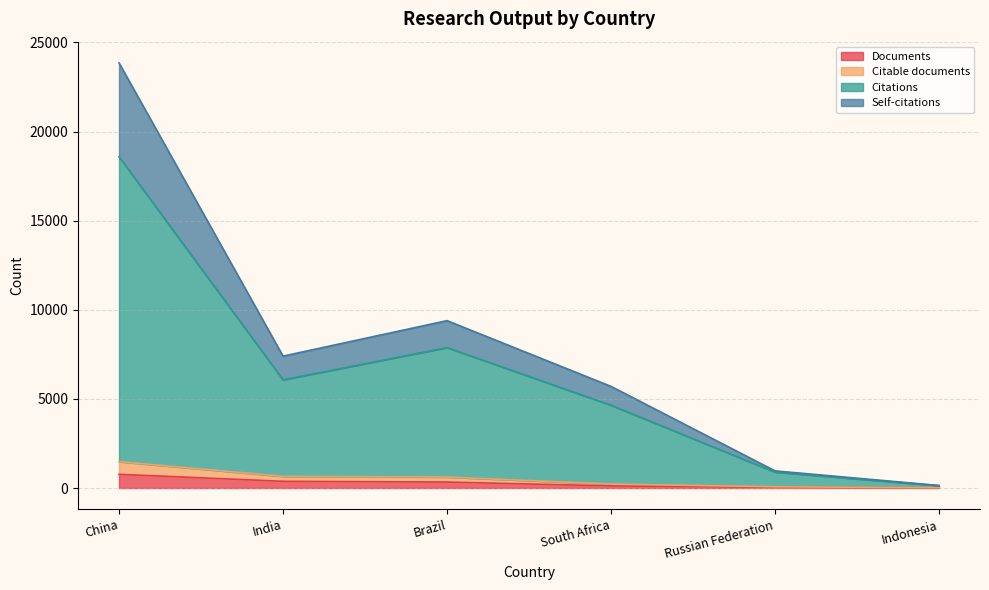

Reading right to left, list all the values displayed in this chart.

Documents: 8	41	118	335	376	768
Citable documents: 15	68	220	614	653	1479
Citations: 130	893	4646	7881	6072	18585
Self-citations: 142	962	5702	9391	7400	23851